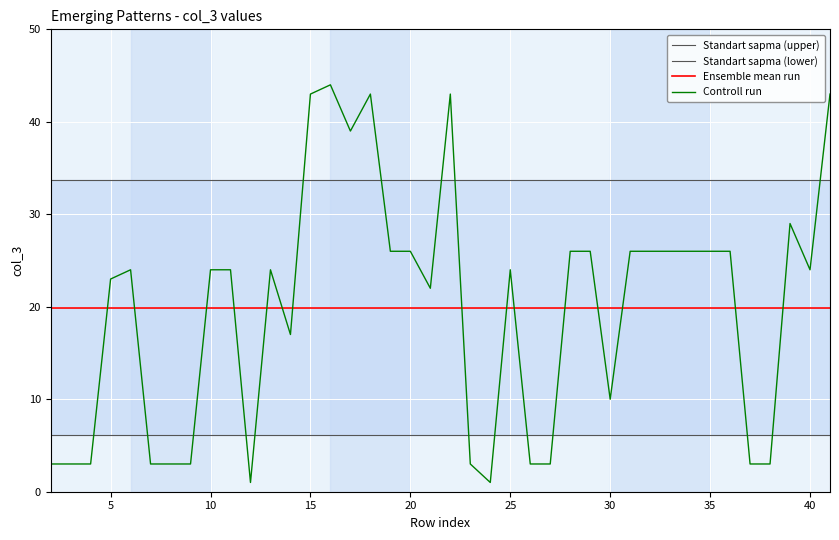

The Ensemble mean run series shows 29.4 at 11. True or false?

False